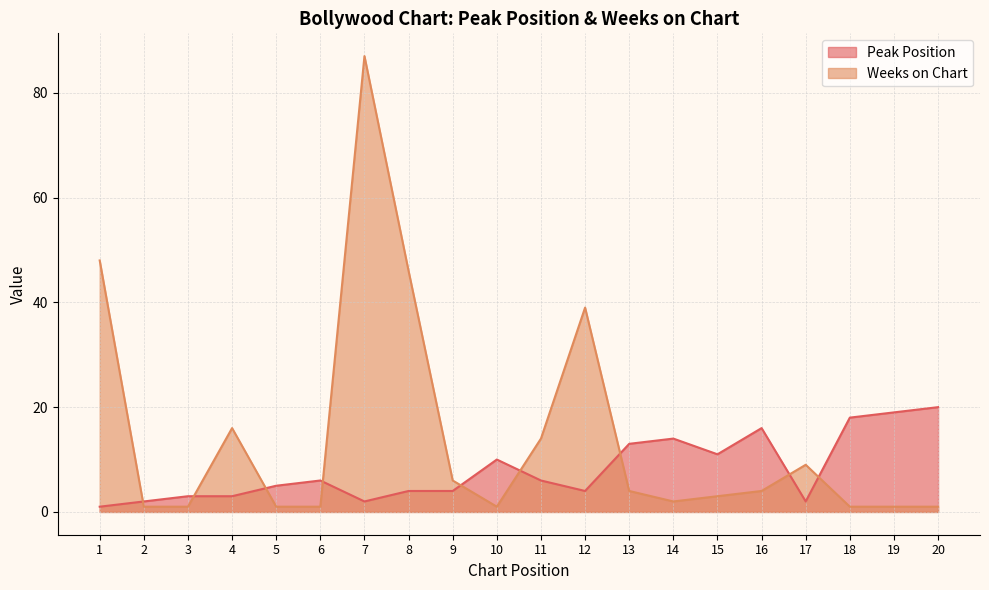

How many lines are shown in the chart?

2